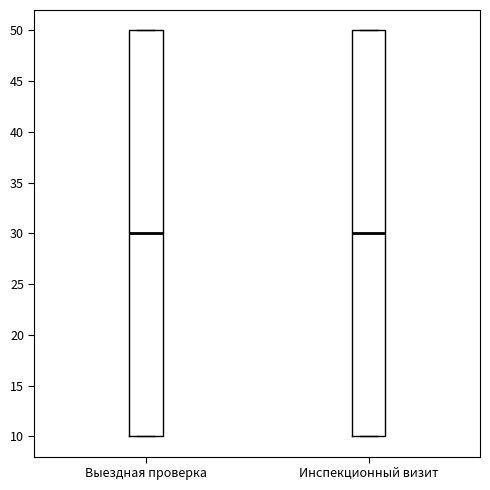

Where is the upper edge of the box for Инспекционный визит on the y-axis? The values are not printed on the chart, so give them approximately, as read against the axis.

50